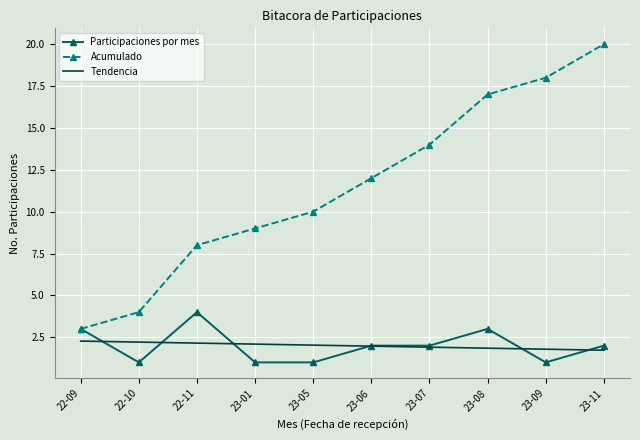

True or false: Tendencia has a value of 1.5 at 22-09.

False